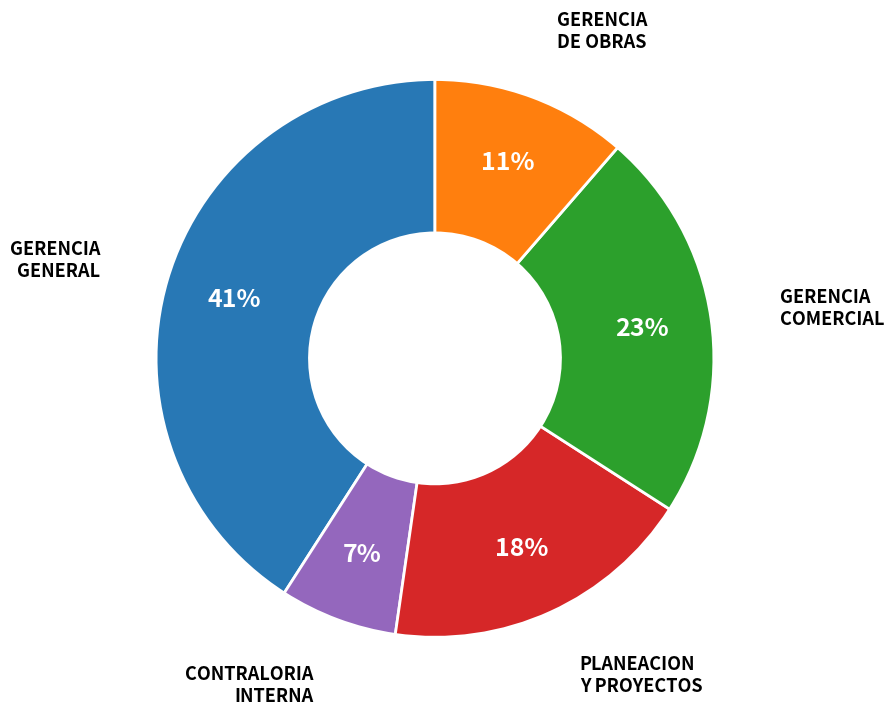

Does any single category account for the majority?

No